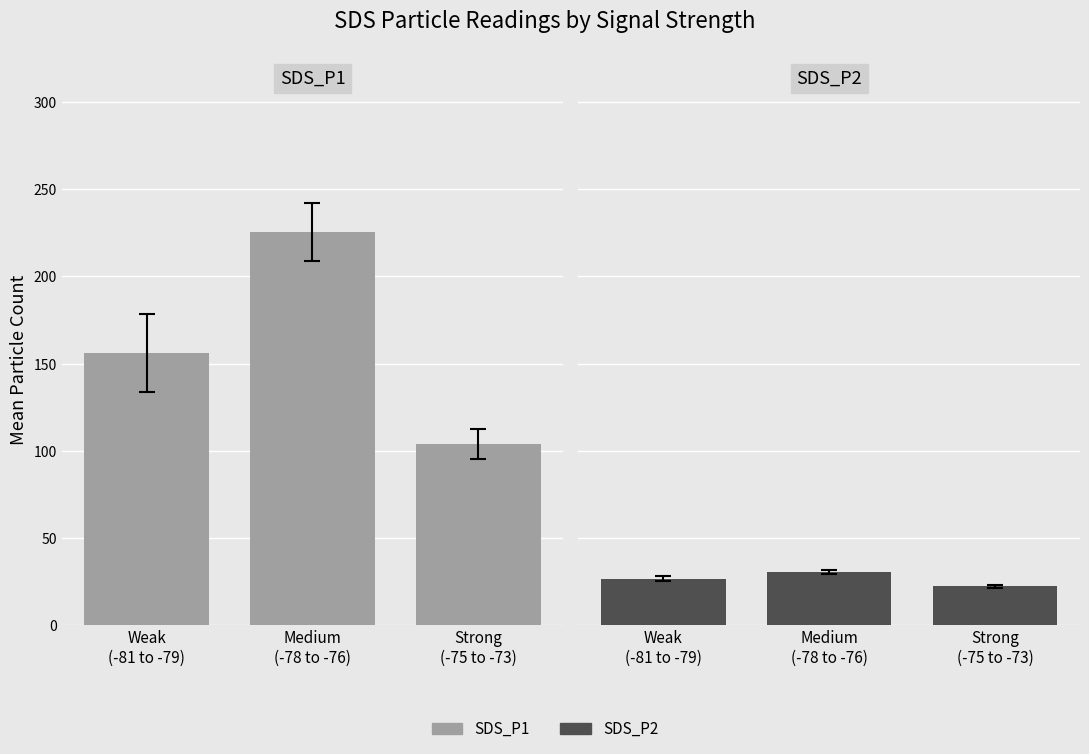

Between Medium
(-78 to -76) and Weak
(-81 to -79), which is larger?

Medium
(-78 to -76)